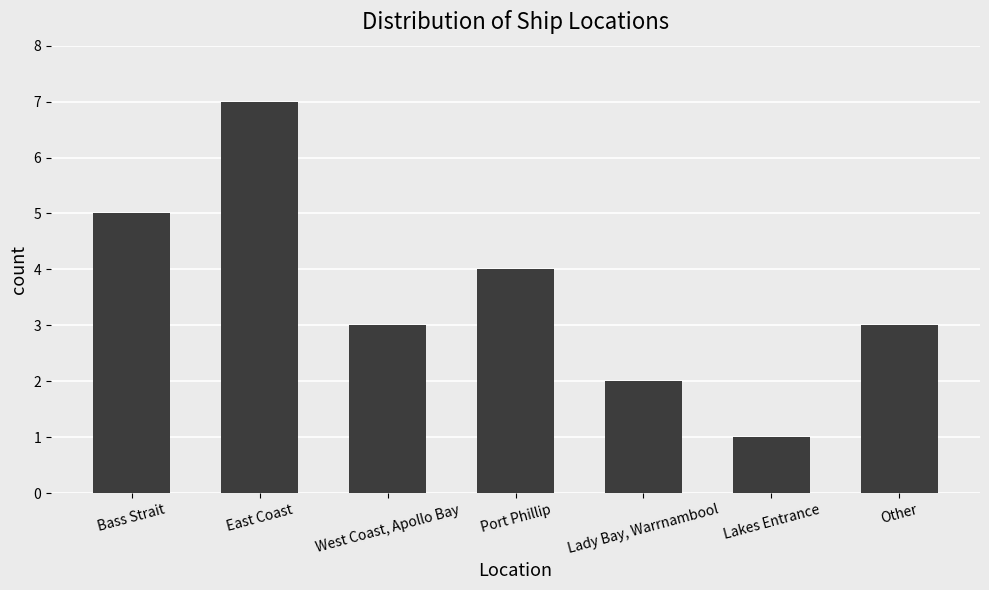

What is the label of the 7th bar from the right?

Bass Strait